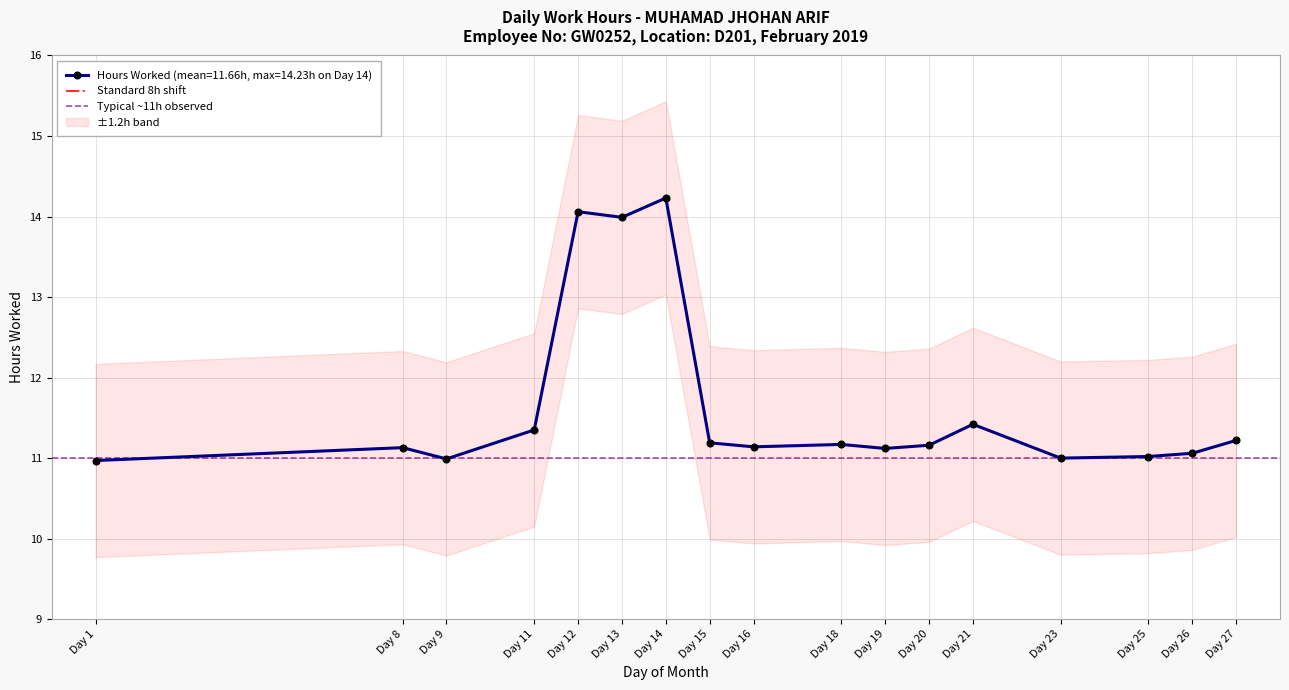

The value of Hours Worked (mean=11.66h, max=14.23h on Day 14) at Day 13 is 14.0. True or false?

True